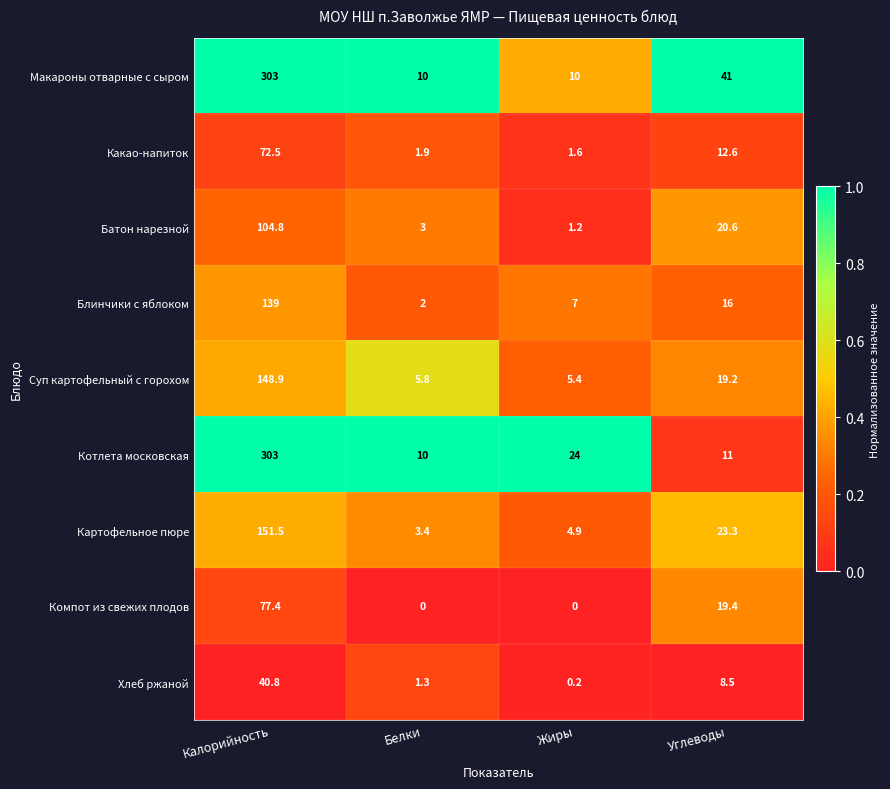

Is it true that Какао-напиток equals 1.6 at Жиры?

True